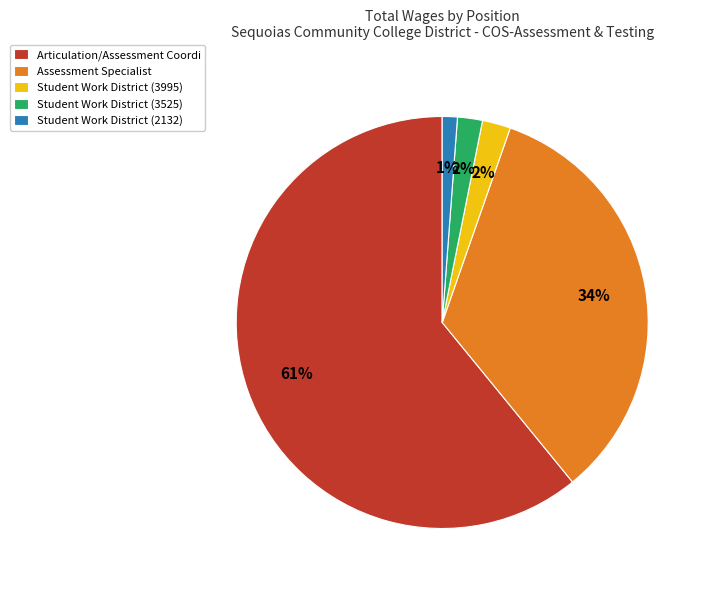

Is there any slice that represents more than half of the pie?

Yes